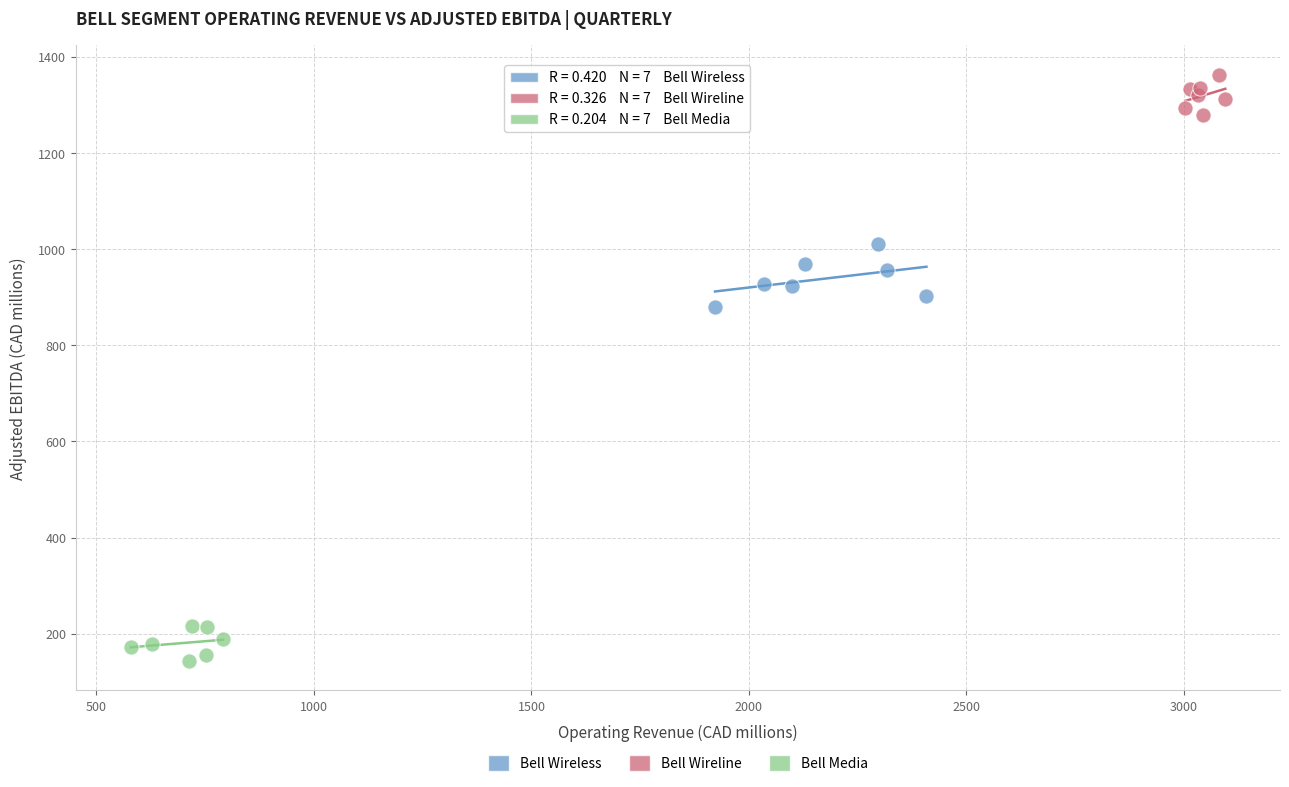

Which series contains the highest Y value?

Bell Wireline